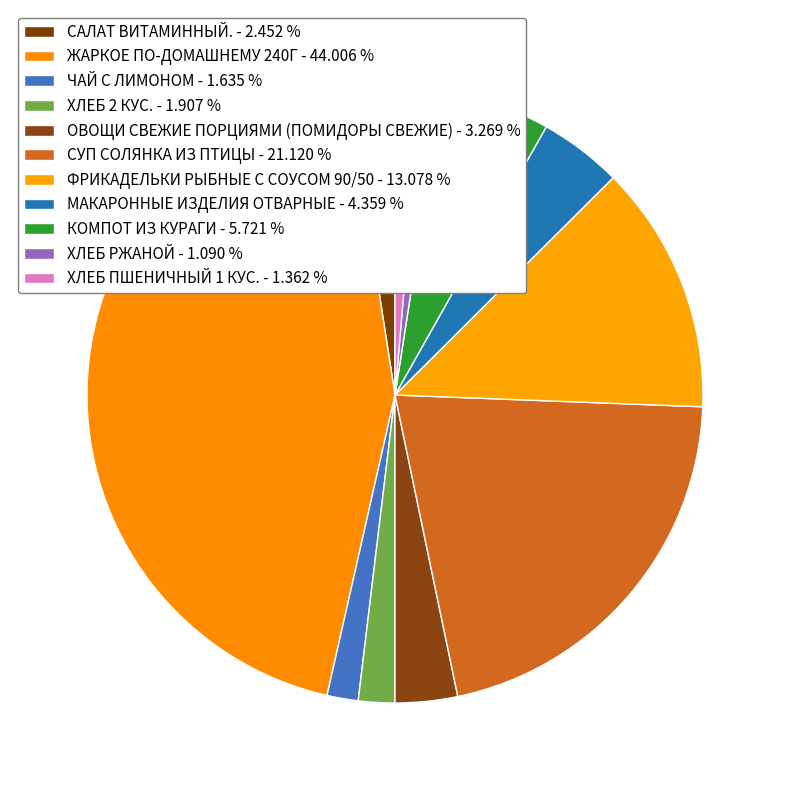

To the nearest percent, what is the difference between the largest and smallest slice percentages?

43%